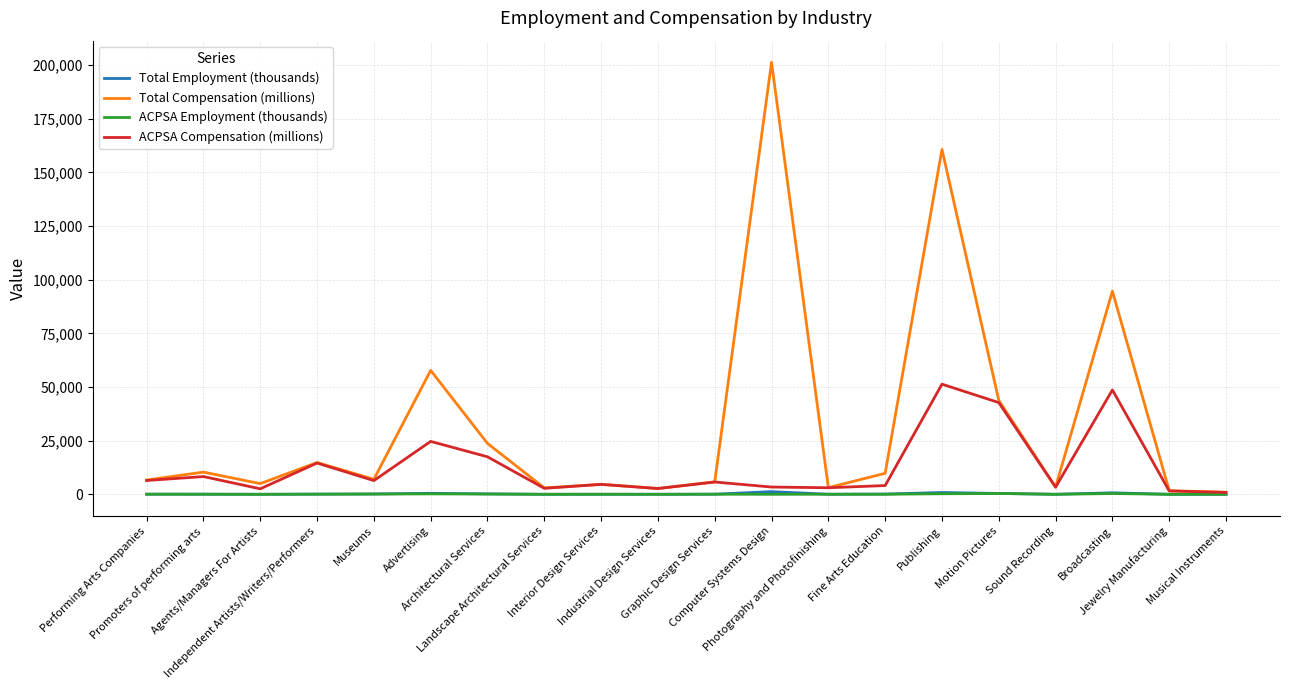

What is the lowest value of the ACPSA Employment (thousands) series?

8